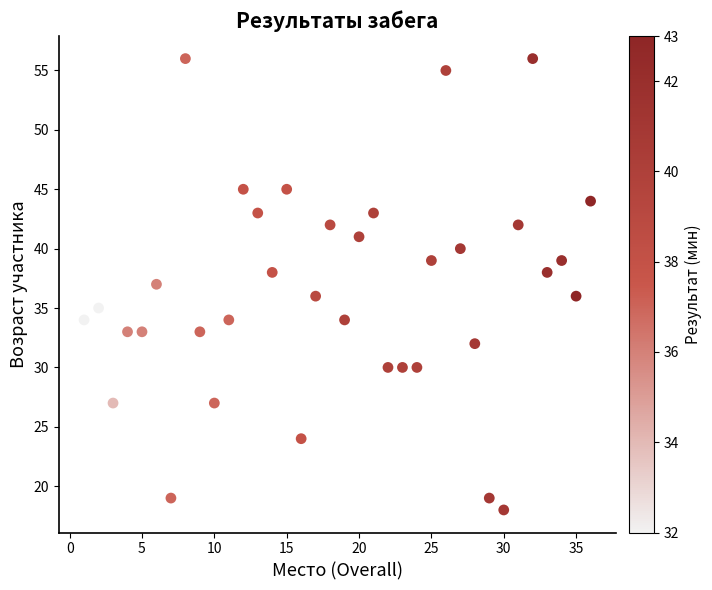

What is the range of X values (max minus min)?

35